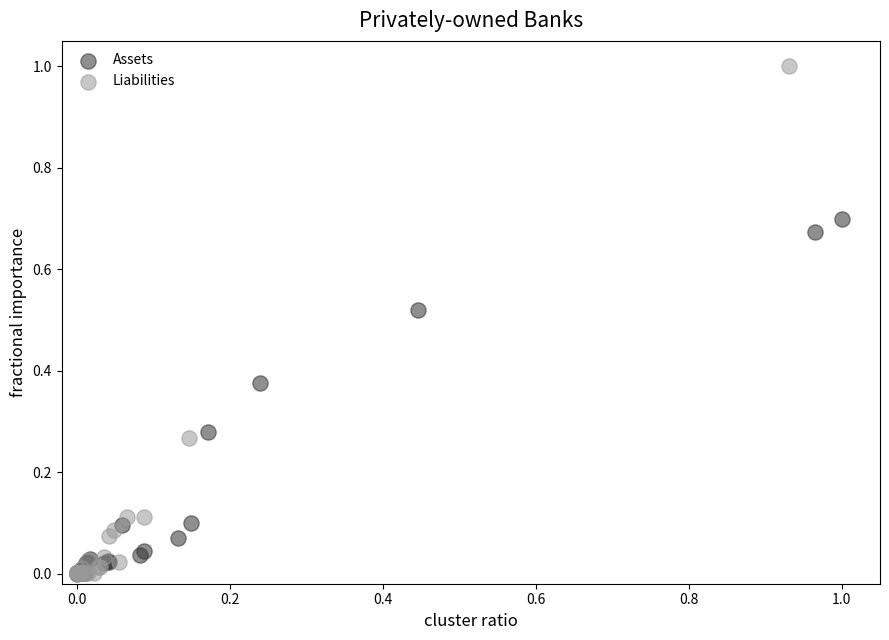

Which series has the largest Y range (max minus min)?

Liabilities